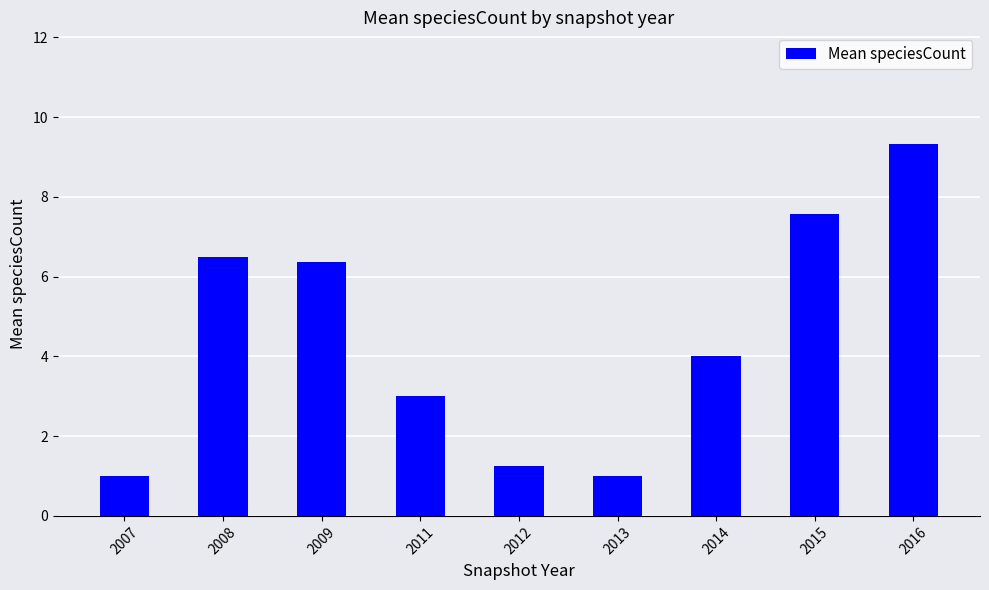

Is it true that the value at 2014 is 1.3?

False